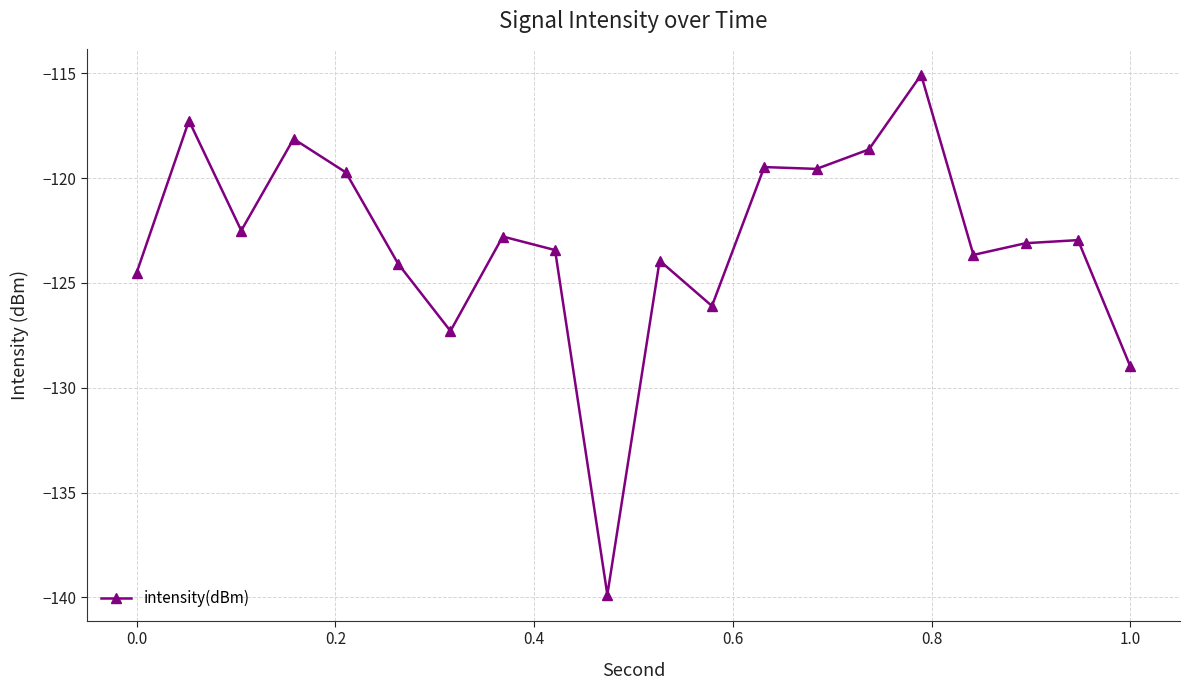

What is the greatest value displayed?

-115.1